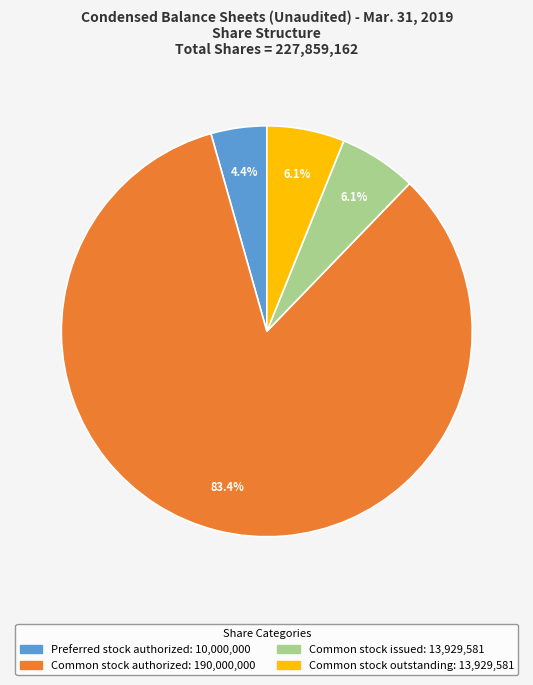

Is there any slice that represents more than half of the pie?

Yes